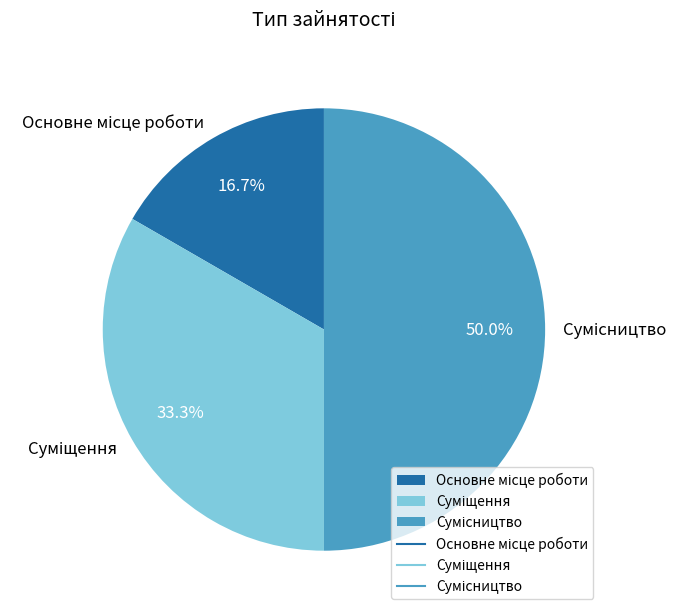

What is the change in value from Основне місце роботи to Сумісництво?

+2